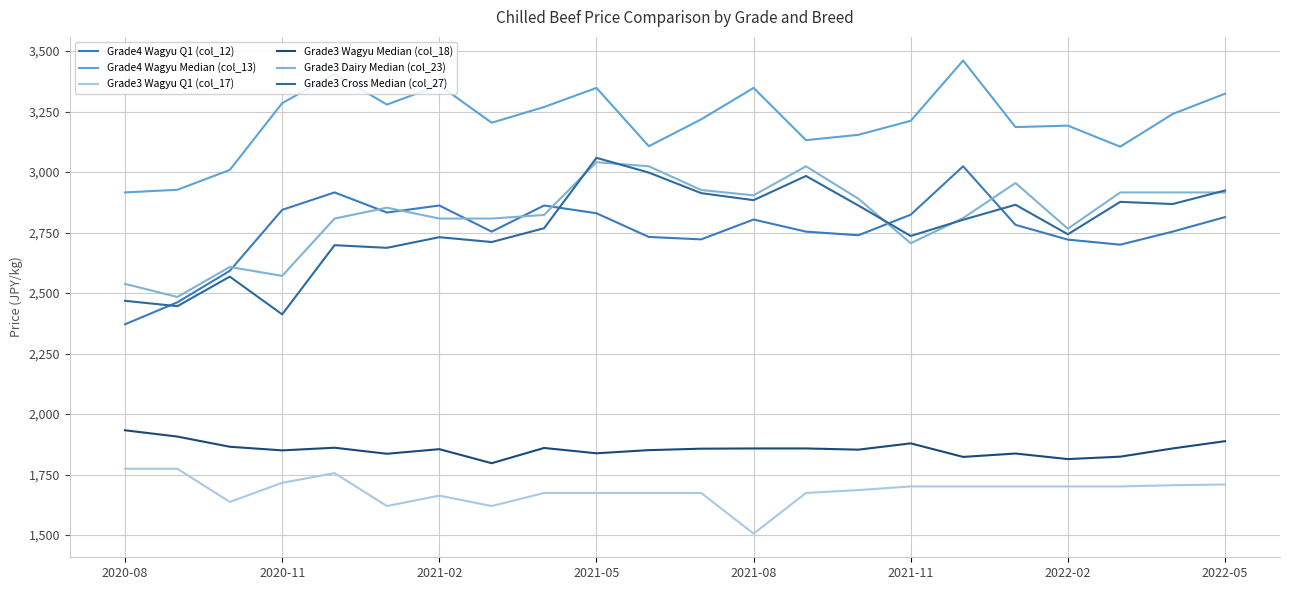

Does the chart have visible grid lines?

Yes